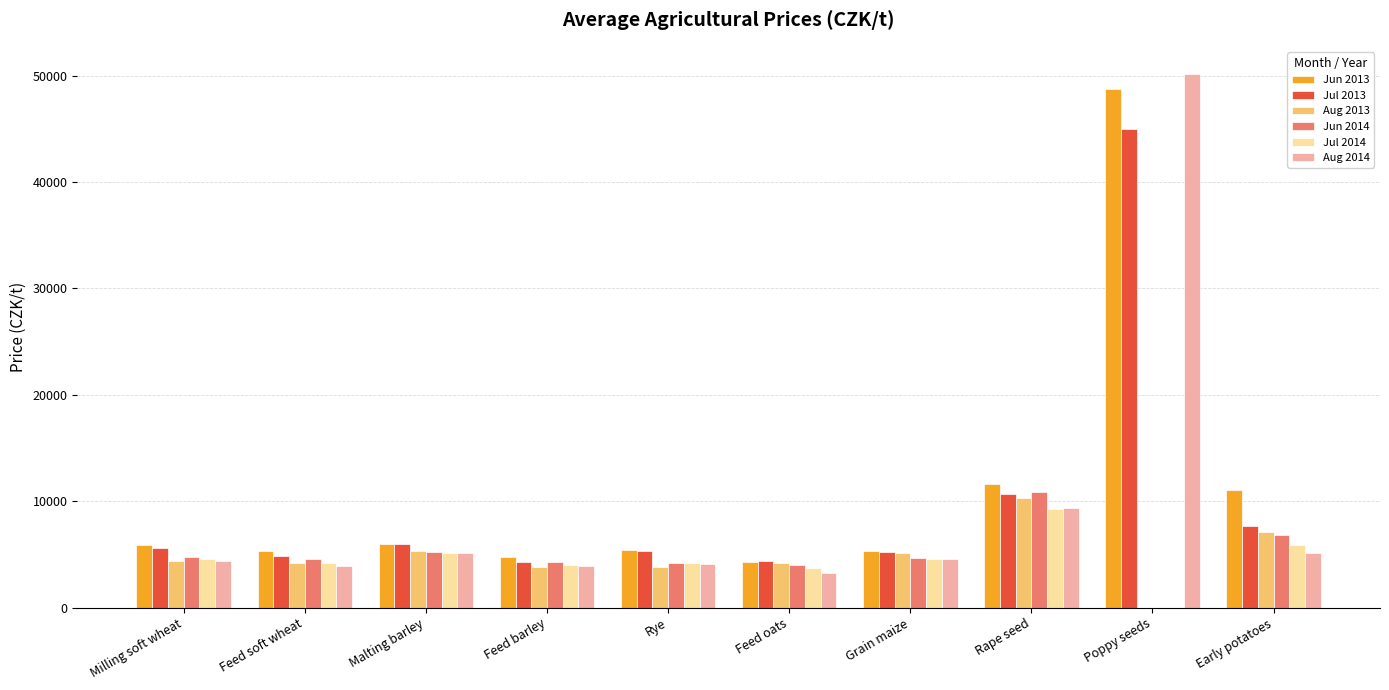

Which label corresponds to the largest value in the chart?

Poppy seeds